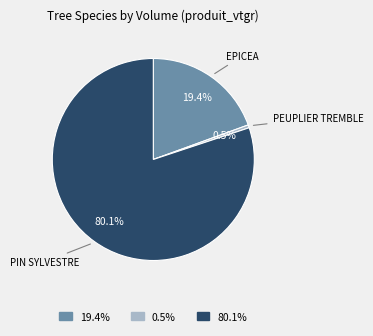

Rank the categories by value from lowest to highest.

0.5%, 19.4%, 80.1%